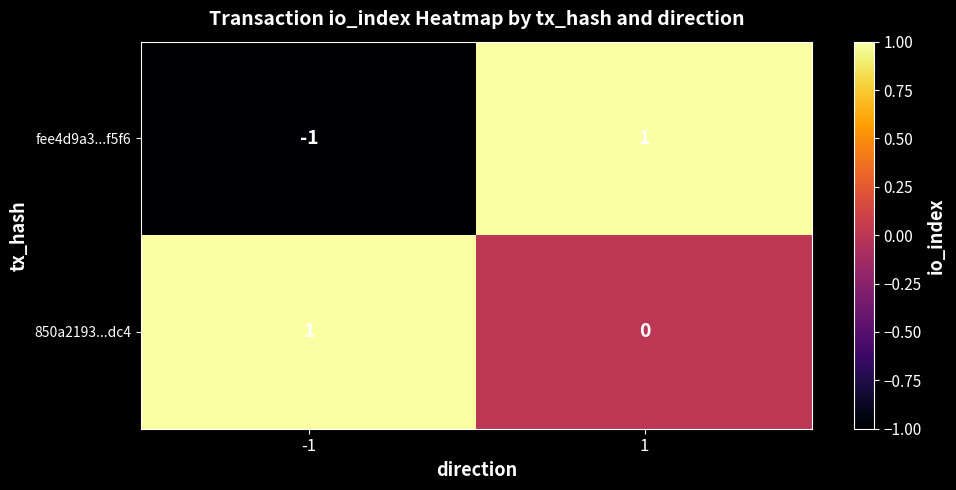

True or false: fee4d9a3...f5f6 has a value of 1 at 1.

True